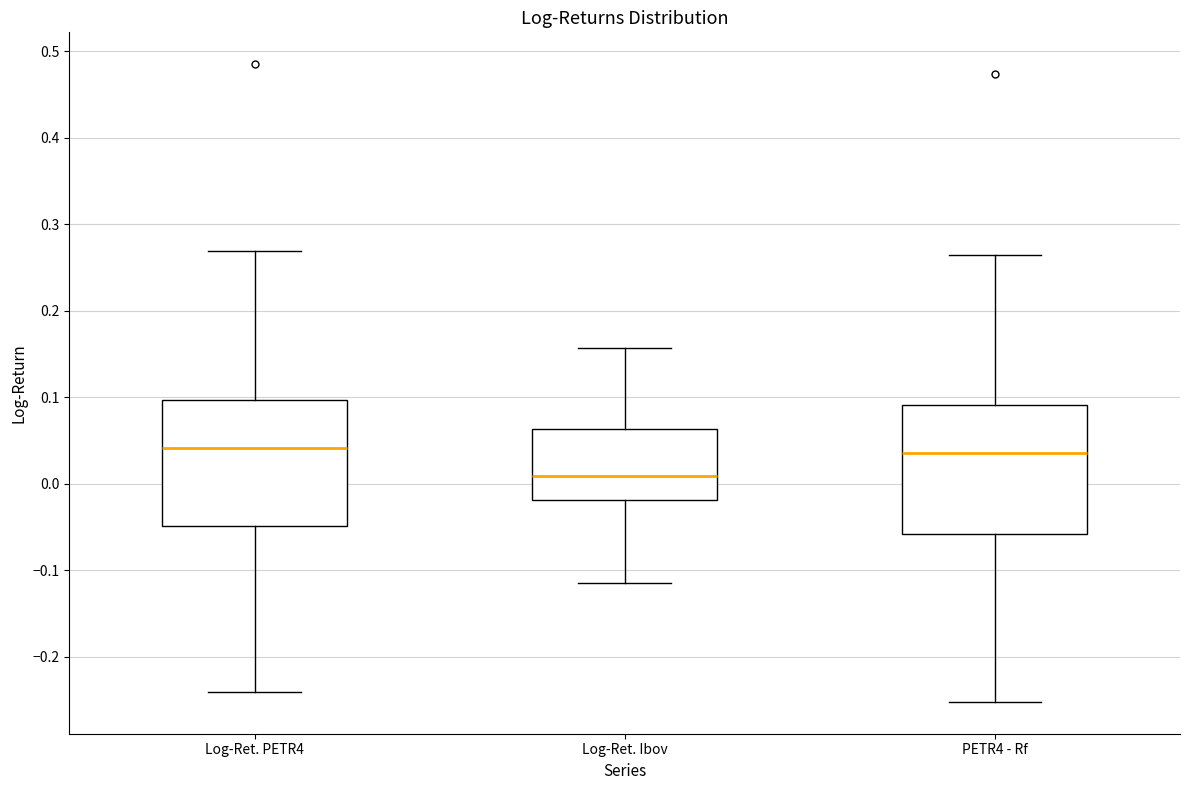

Reading left to right, transcribe this box plot: for each box, give where its median line is, the range the box spans, and where its two whiskers end, as read against the y-axis. The values are not printed on the chart, so give them approximately, as read against the axis.

Log-Ret. PETR4: median 0.04, box -0.05 to 0.10, whiskers -0.24 to 0.27
Log-Ret. Ibov: median 0.01, box -0.02 to 0.06, whiskers -0.12 to 0.16
PETR4 - Rf: median 0.04, box -0.06 to 0.09, whiskers -0.25 to 0.26